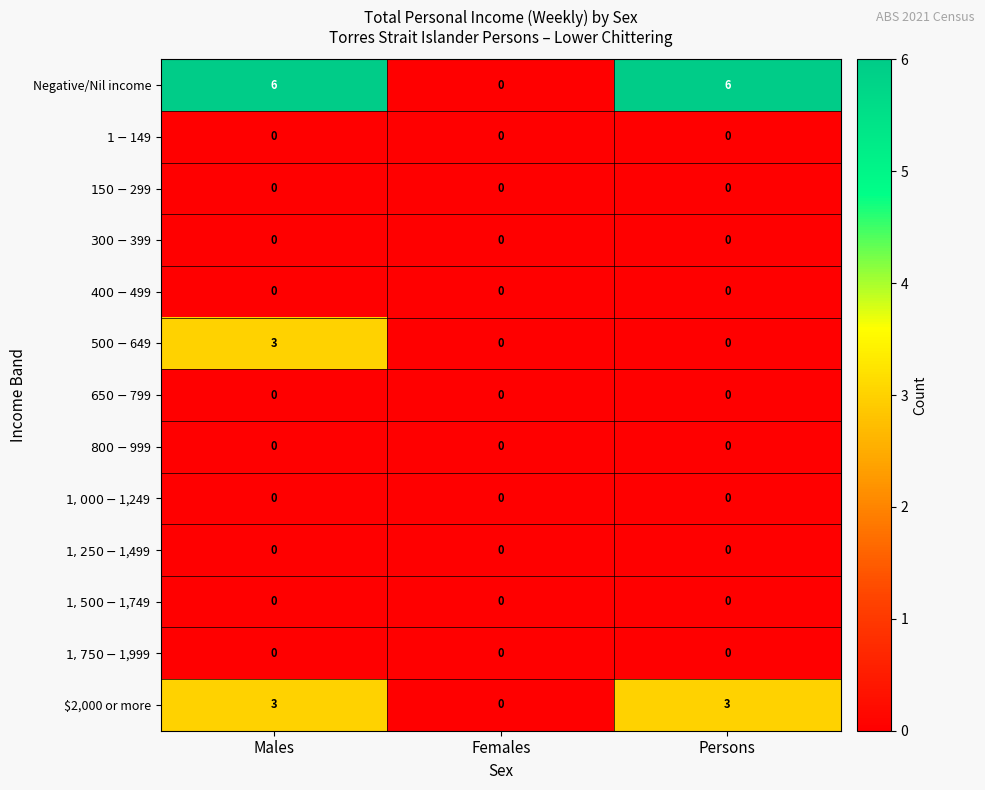

How many categories are shown in the chart?

3